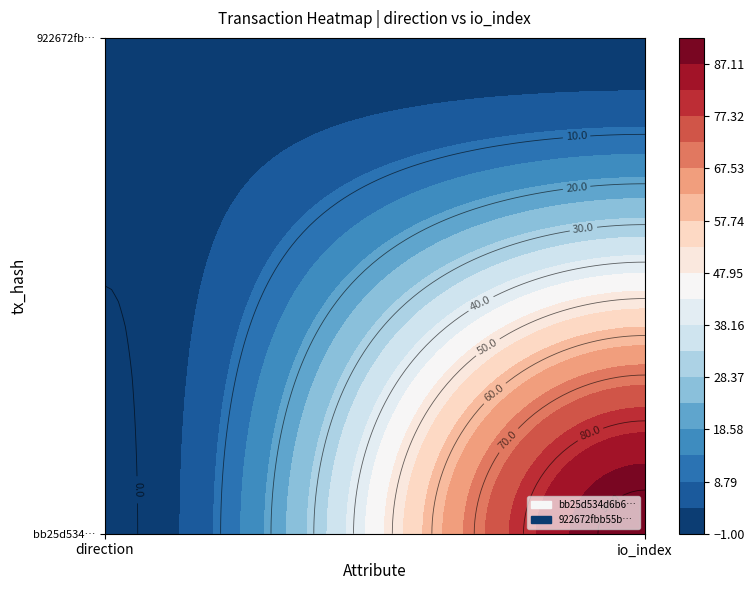

What is the highest value of the bb25d534d6b6db90057ab56579ab6b54a75655b series?

92